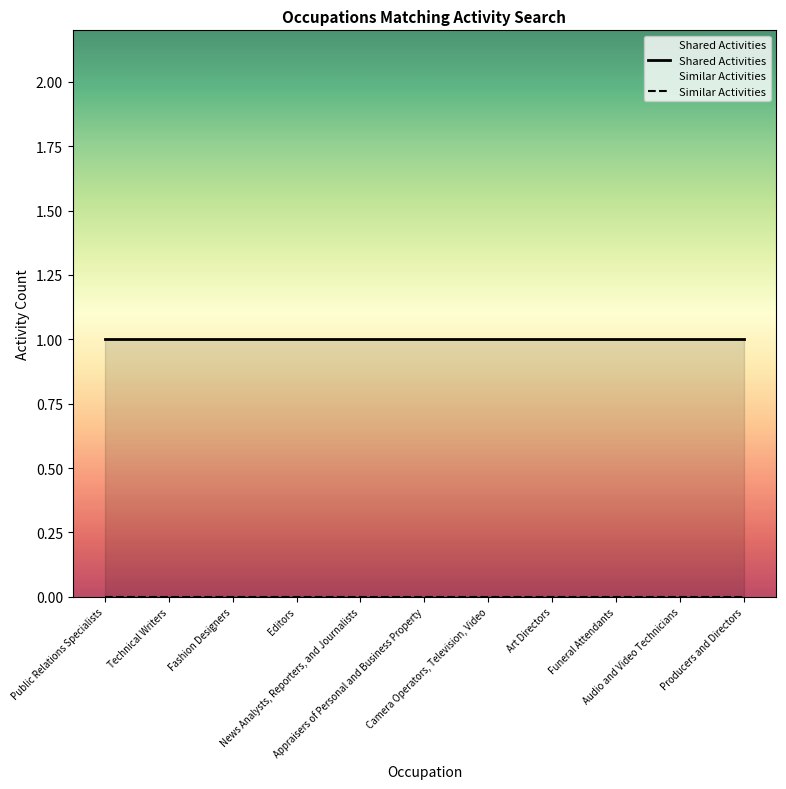

Reading right to left, extract all data points from this chart.

Shared Activities: Producers and Directors=1	Audio and Video Technicians=1	Funeral Attendants=1	Art Directors=1	Camera Operators, Television, Video=1	Appraisers of Personal and Business Property=1	News Analysts, Reporters, and Journalists=1	Editors=1	Fashion Designers=1	Technical Writers=1	Public Relations Specialists=1
Similar Activities: Producers and Directors=0	Audio and Video Technicians=0	Funeral Attendants=0	Art Directors=0	Camera Operators, Television, Video=0	Appraisers of Personal and Business Property=0	News Analysts, Reporters, and Journalists=0	Editors=0	Fashion Designers=0	Technical Writers=0	Public Relations Specialists=0